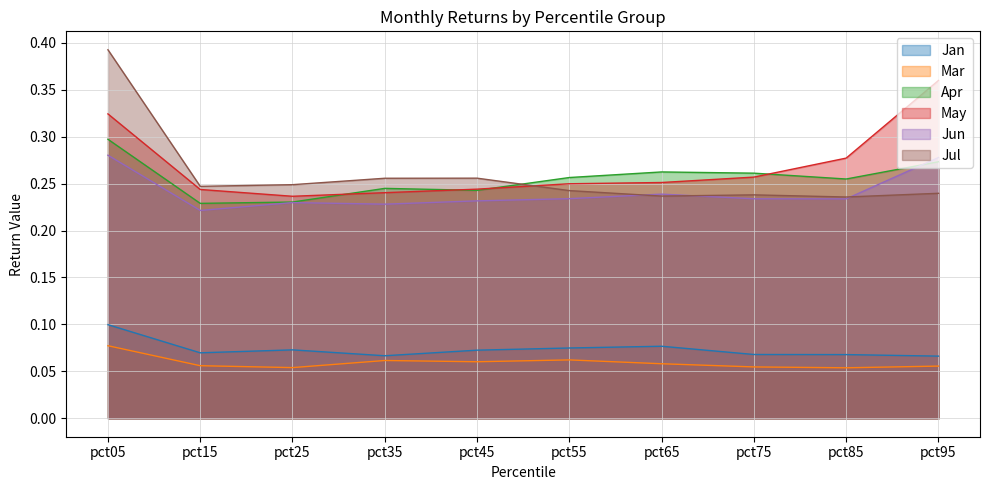

Is it true that Jan equals 0.1 at pct75?

False